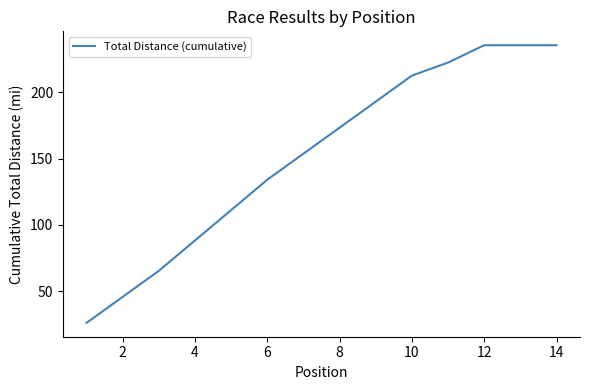

What is the difference between the maximum and second lowest values?

189.7